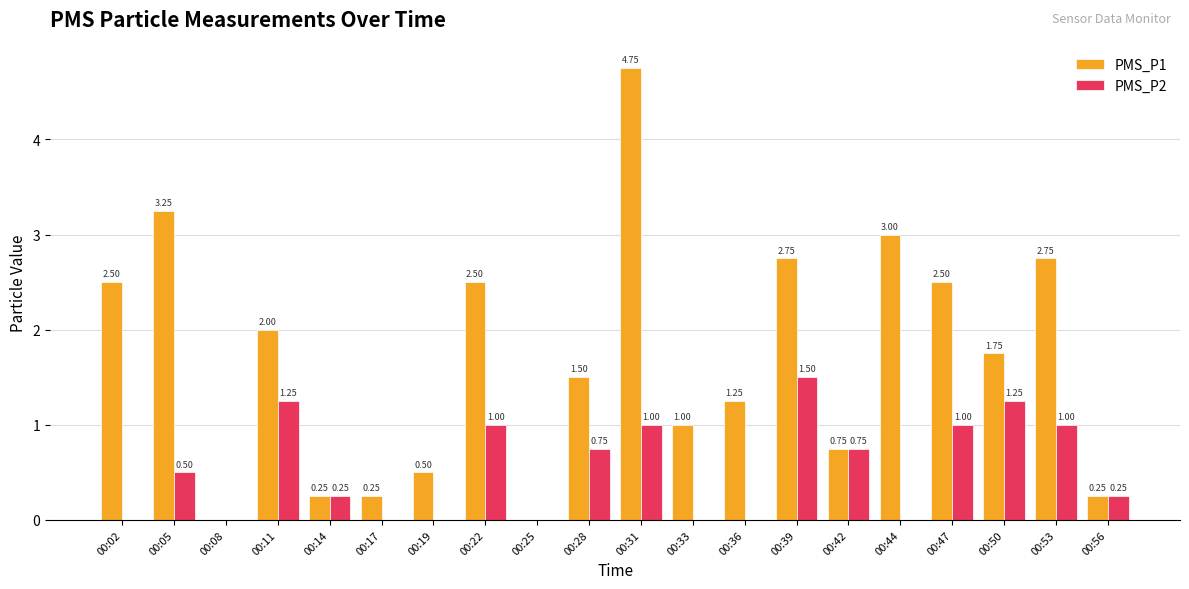

Which series has the largest total across all categories?

PMS_P1